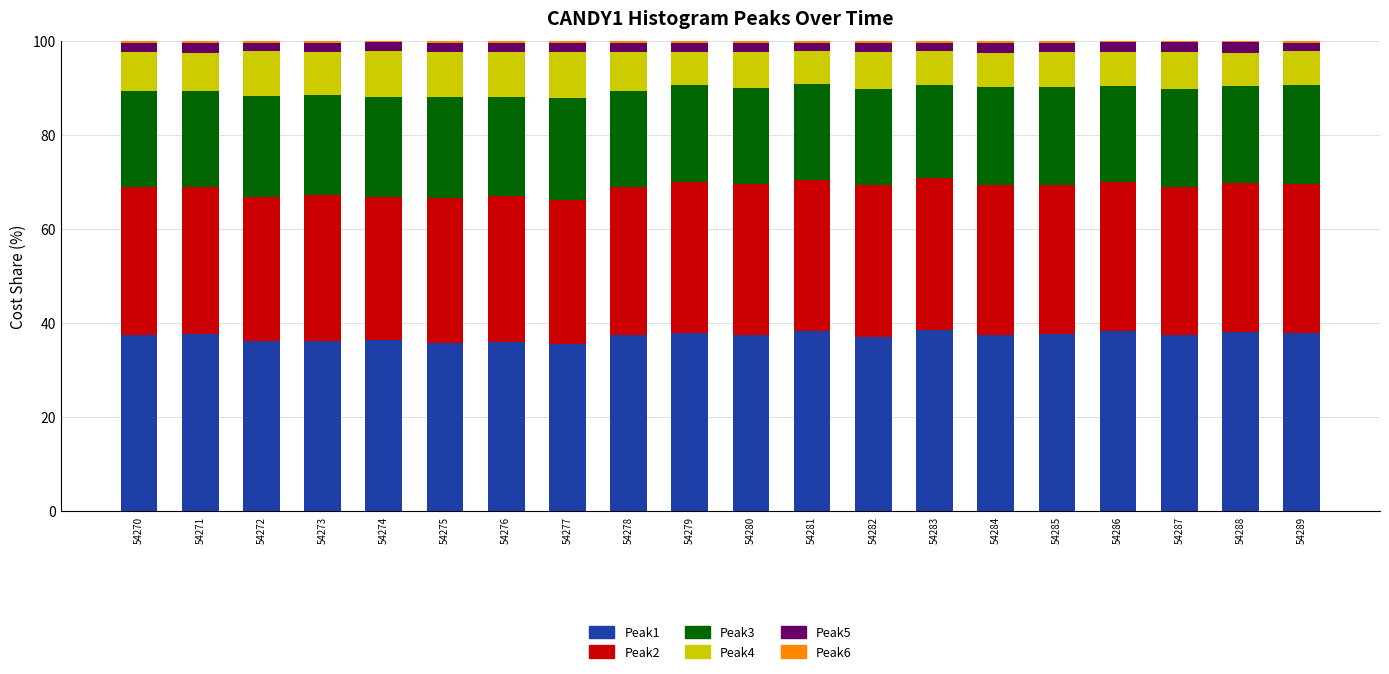

Rank the series by their maximum value, from highest to lowest.

Peak1, Peak2, Peak3, Peak4, Peak5, Peak6